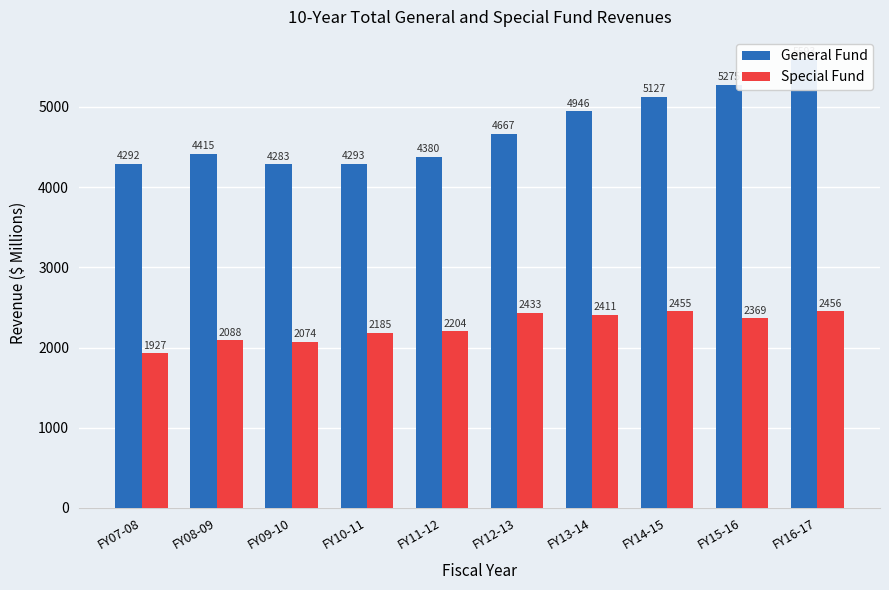

How many data points in General Fund are above 4667?

5